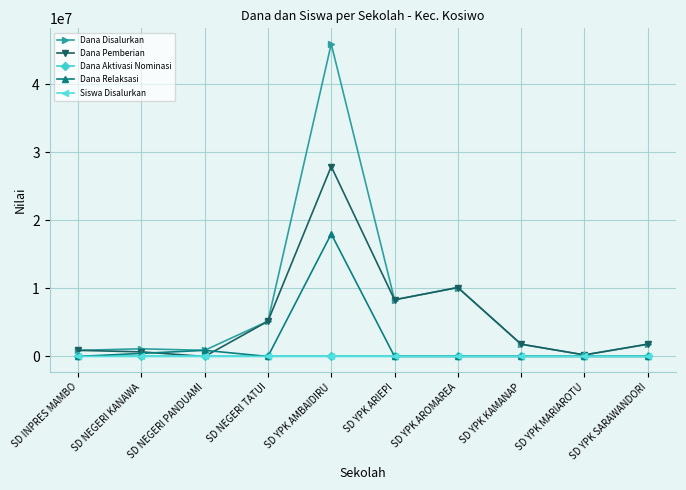

At which label is Dana Pemberian closest to 13950000?

SD YPK AROMAREA